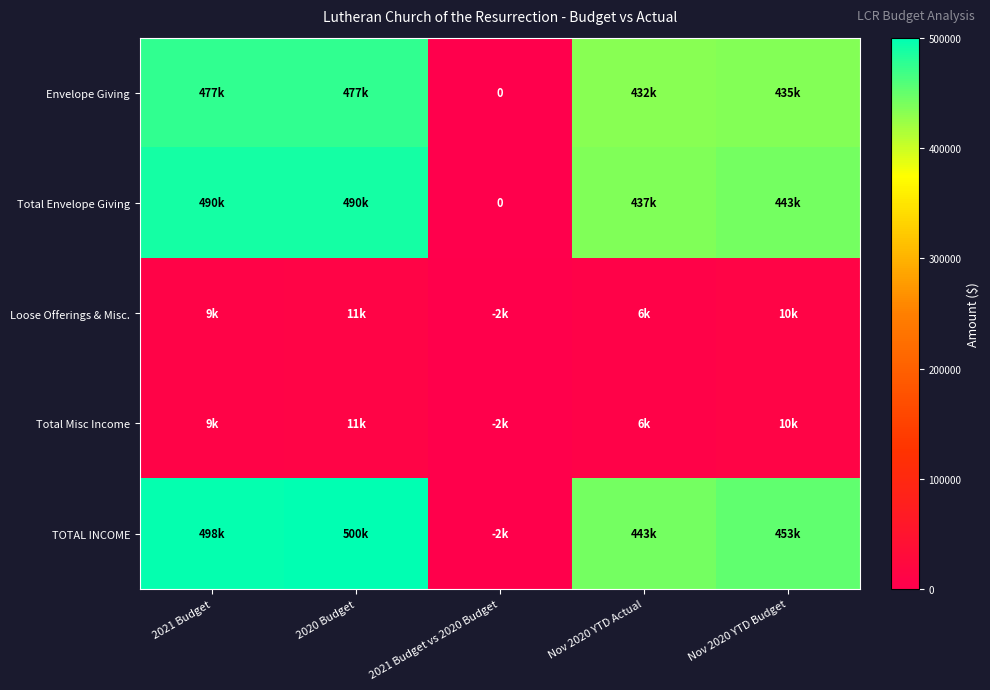

Between 2021 Budget and Nov 2020 YTD Actual, which is larger?

2021 Budget